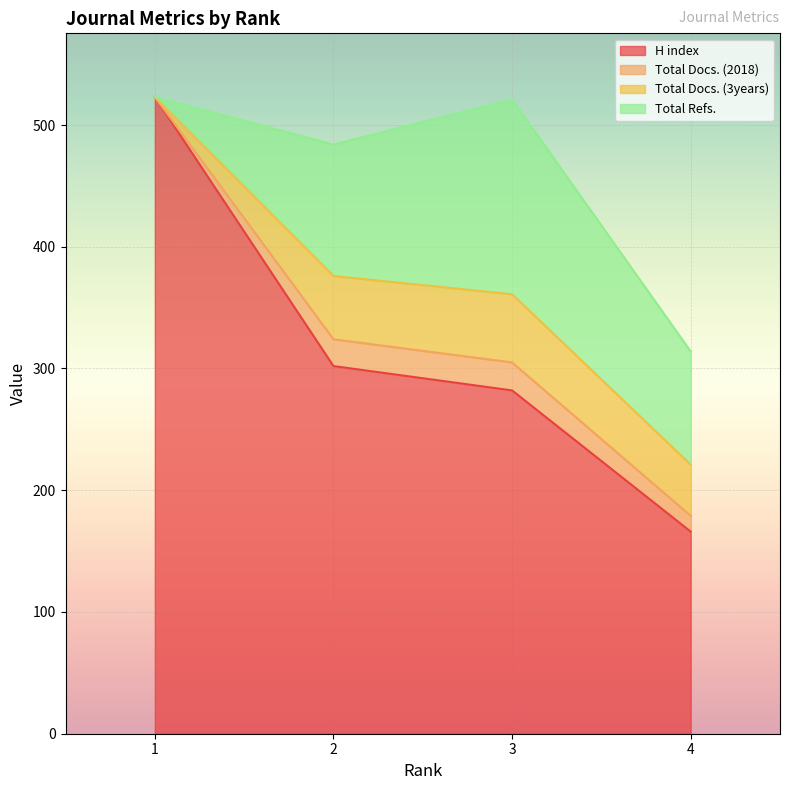

What is the difference between the Total Docs. (3years) values at 2 and 3?

4